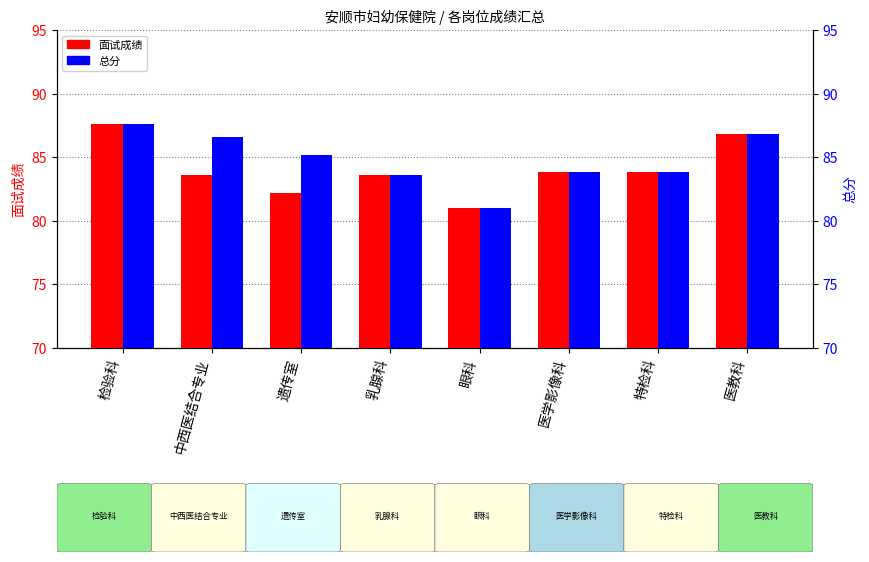

The value of 总分 at 检验科 is 120.0. True or false?

False